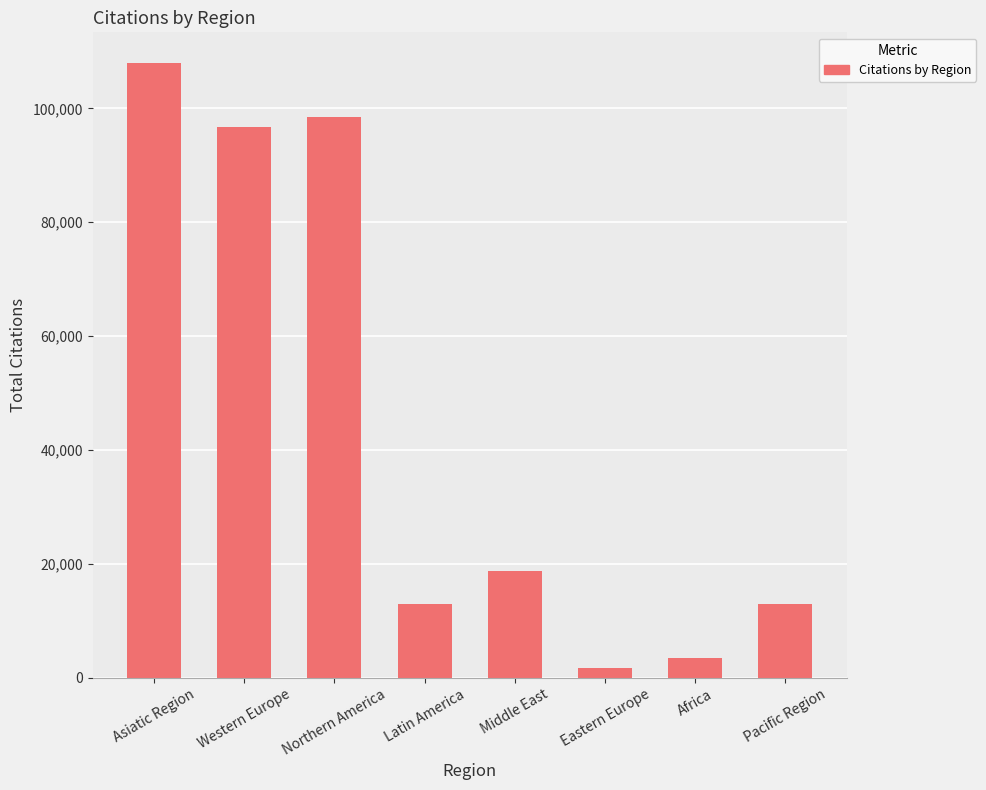

The chart shows a value of 166551 at Northern America. True or false?

False